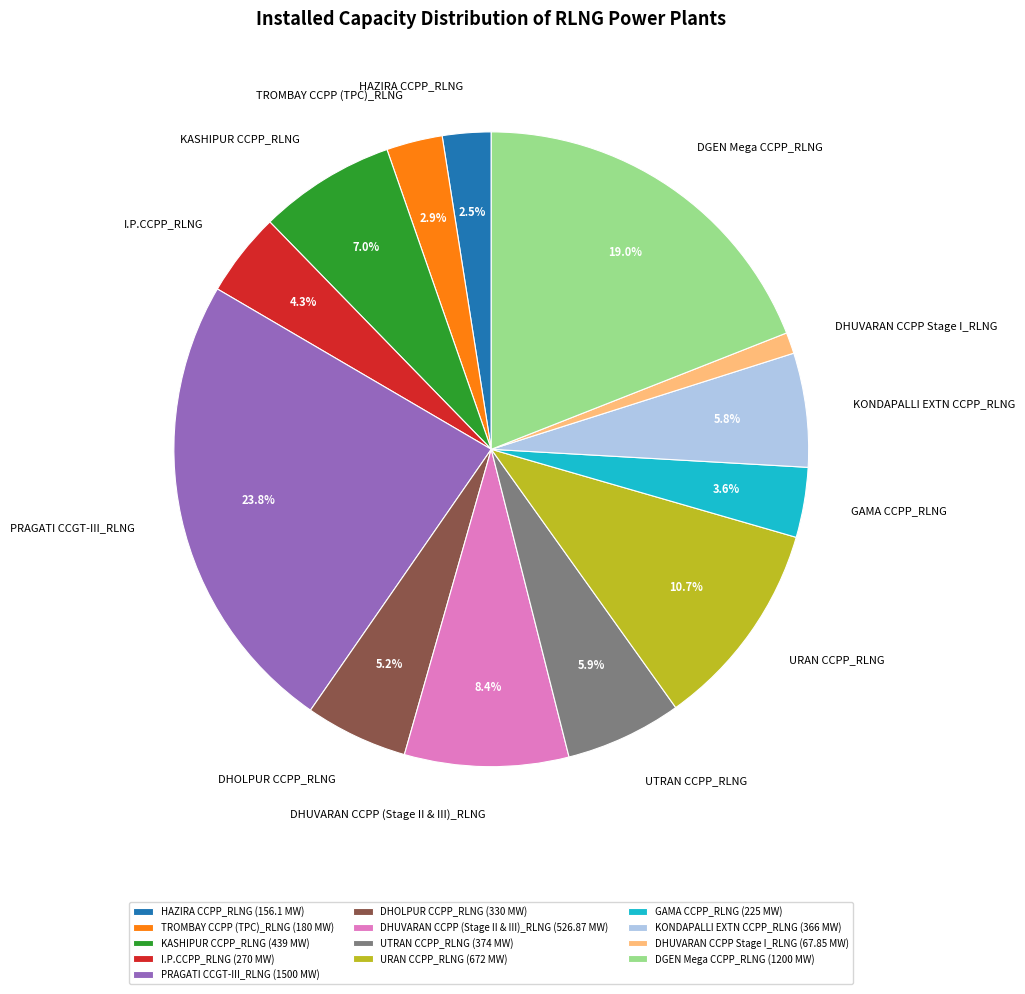

To the nearest percent, what portion does UTRAN CCPP_RLNG represent?

6%